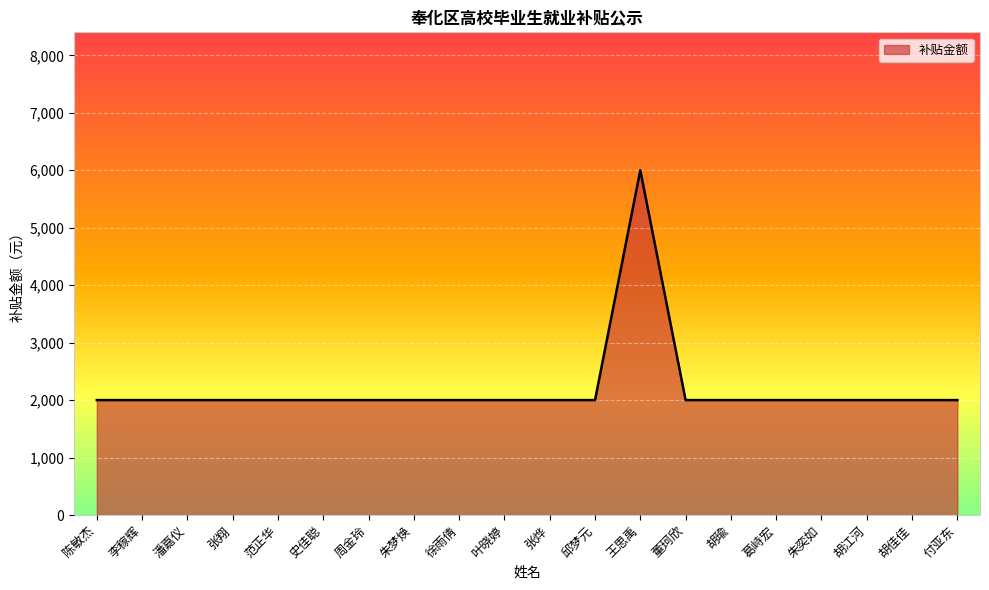

What value does the data have at 王思禹?

6000